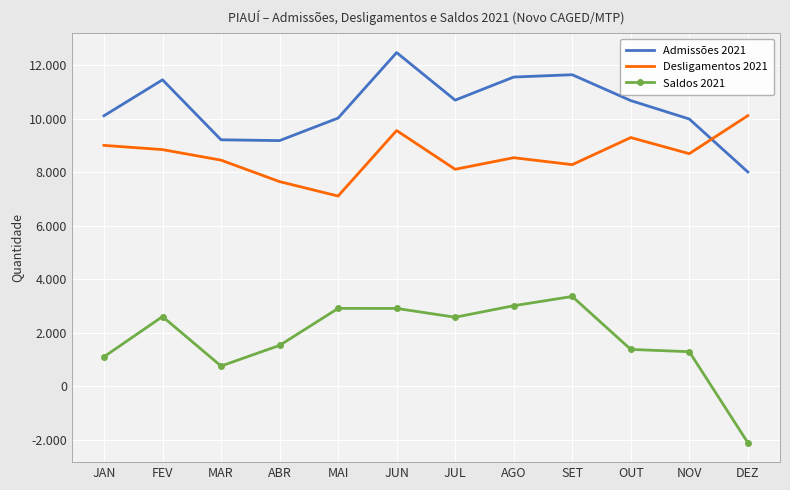

How many intersections are there between Admissões 2021 and Desligamentos 2021?

1